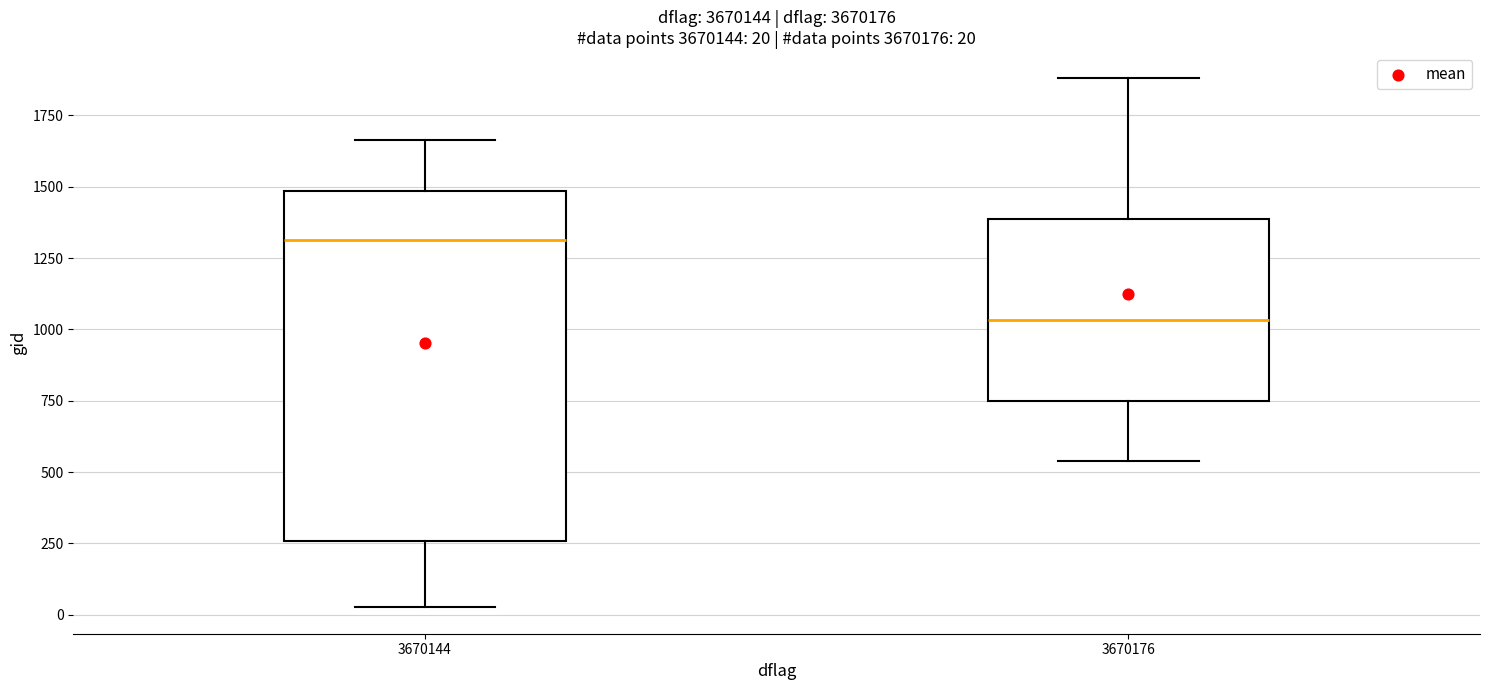

Comparing the boxes themselves (not the whiskers), which one is the tallest?

3670144